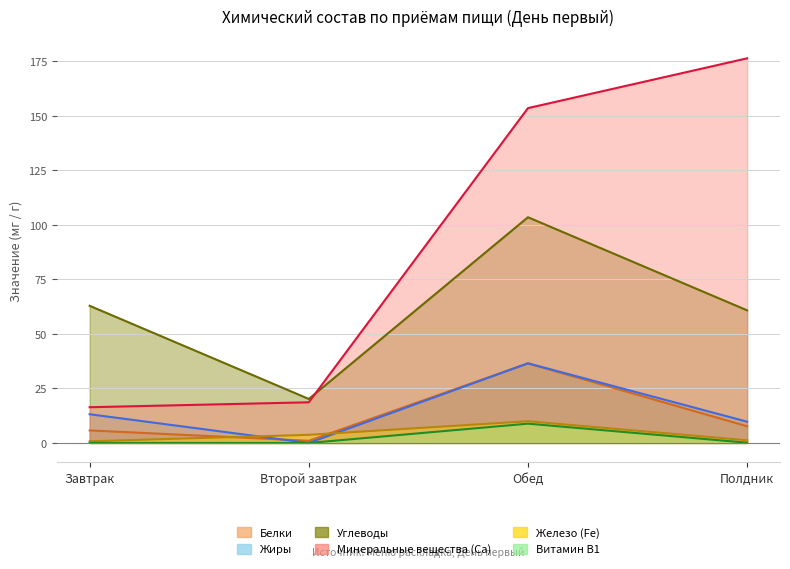

Does the chart display data point markers on the line(s)?

No